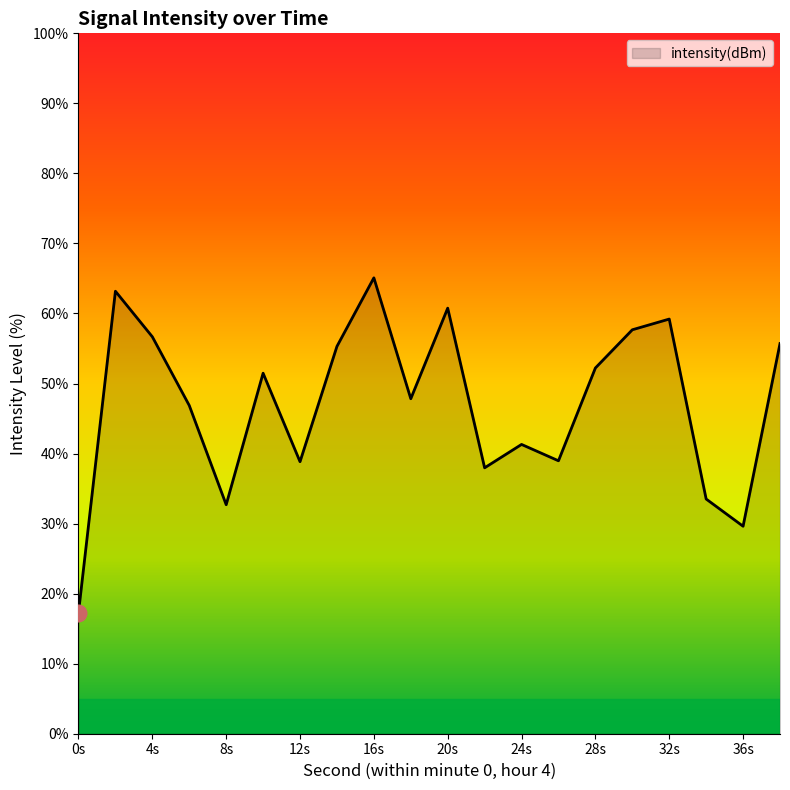

What is the smallest value displayed?

17.3